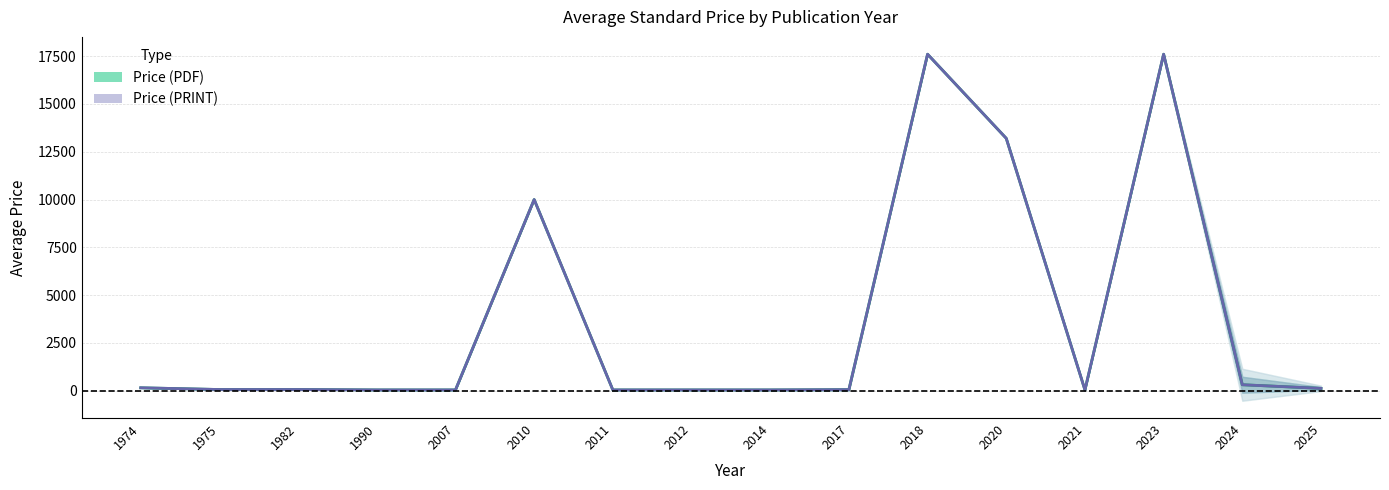

What is the difference between the second highest and minimum values in the Price (PRINT) series?

17557.0